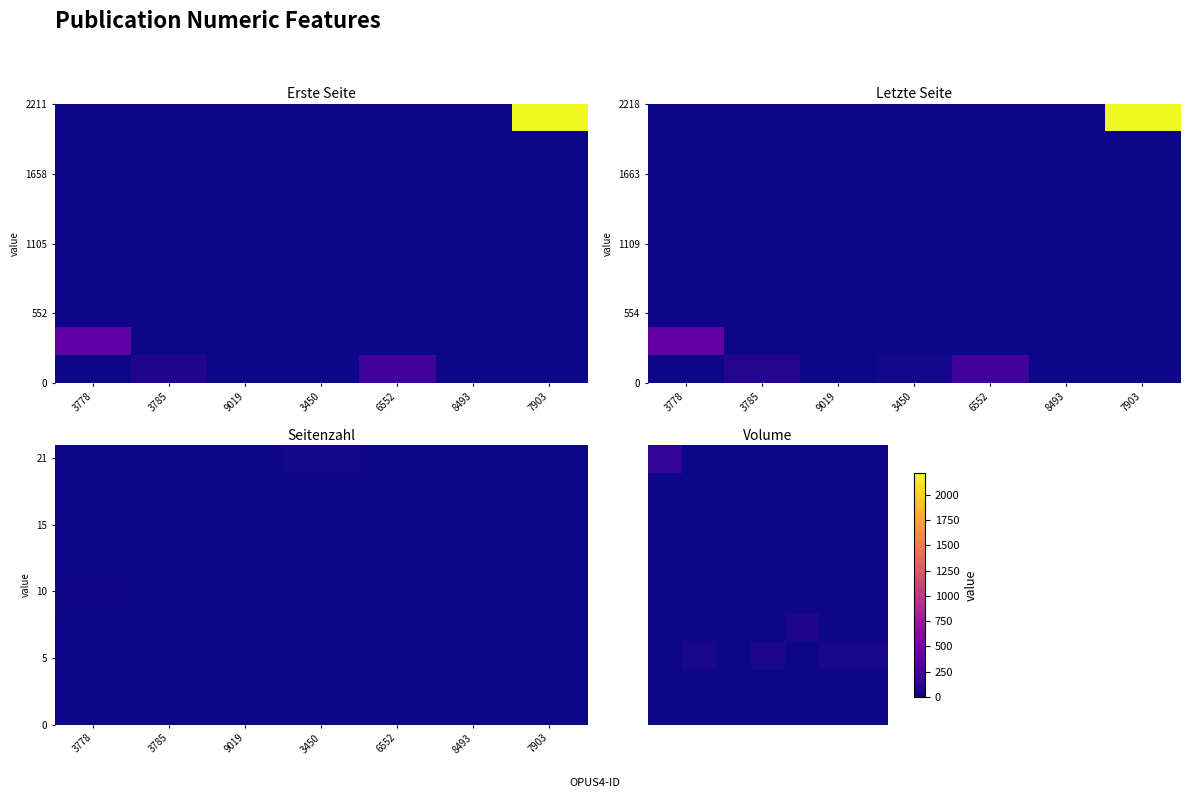

At how many categories does at least one series exceed 150?

1